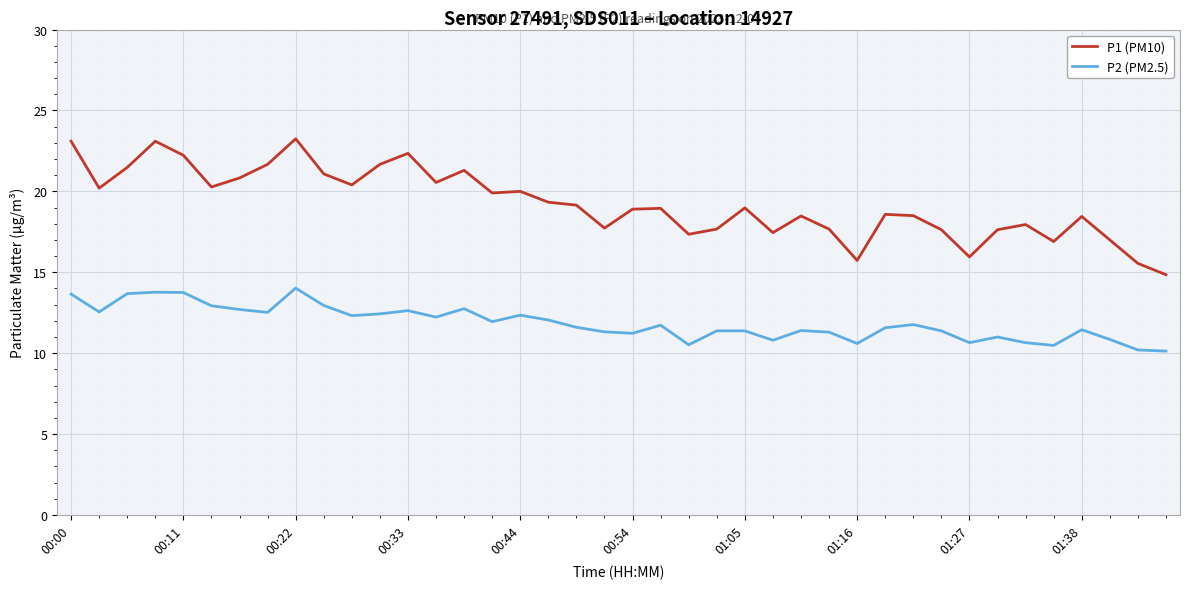

Which series has the widest spread of values?

P1 (PM10)